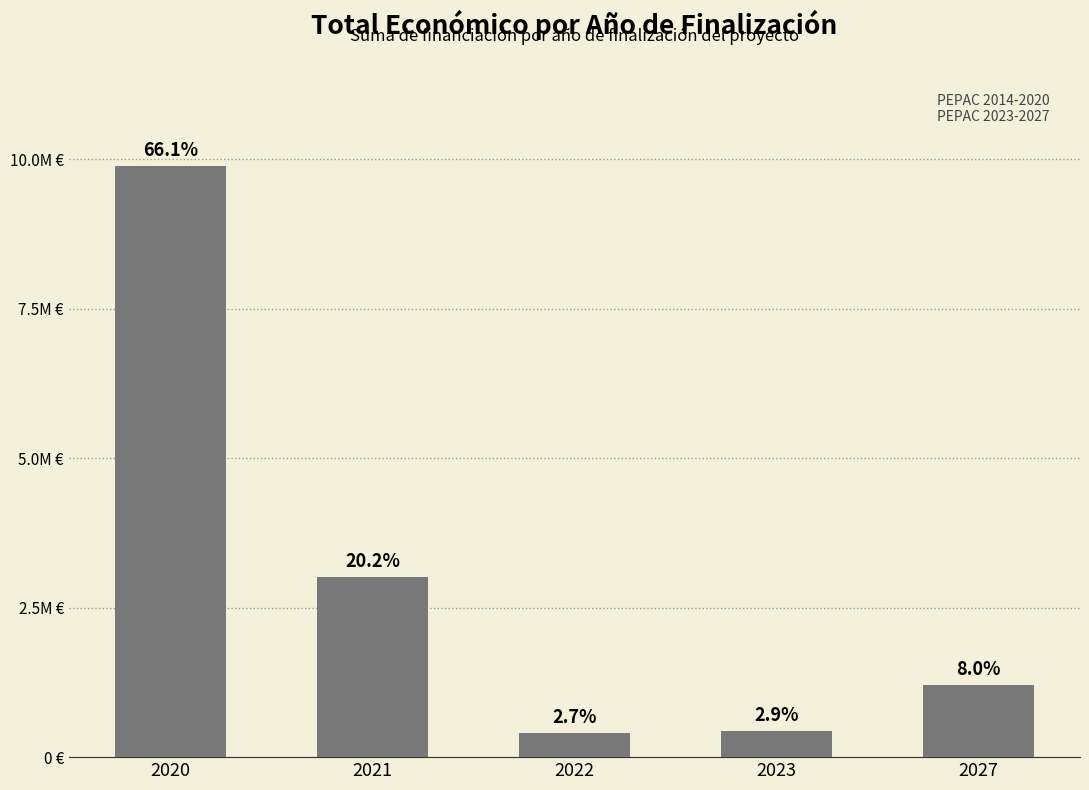

What is the difference between the values at 2023 and 2027?

761905.4